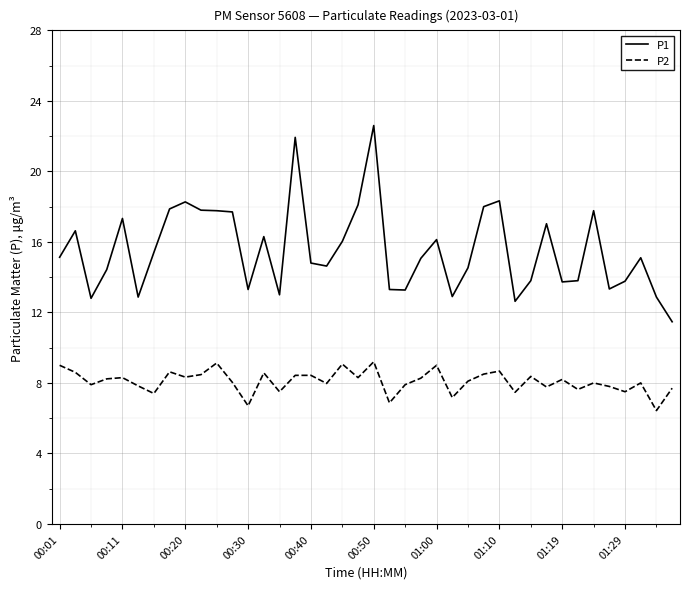

True or false: P1 and P2 intersect in this chart.

False